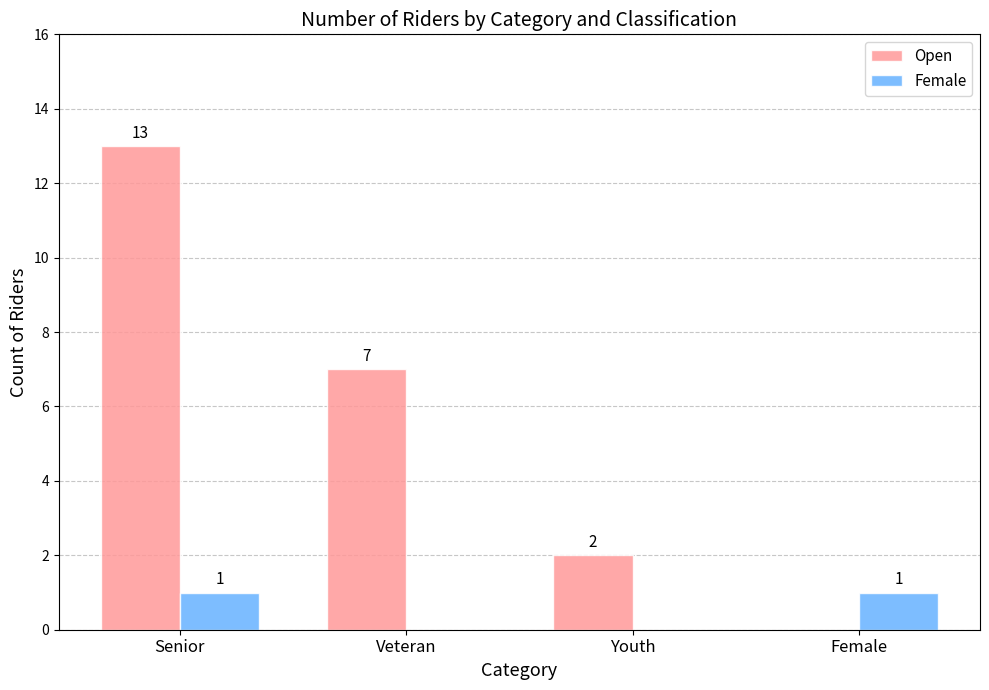

How many groups of bars are there?

4